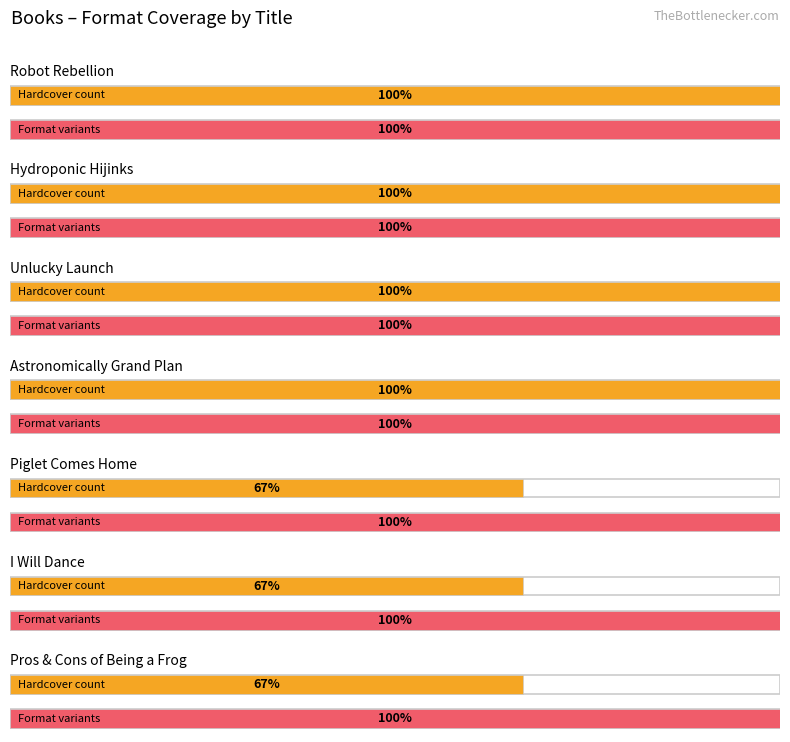

Which category has the highest value across all series?

Robot Rebellion